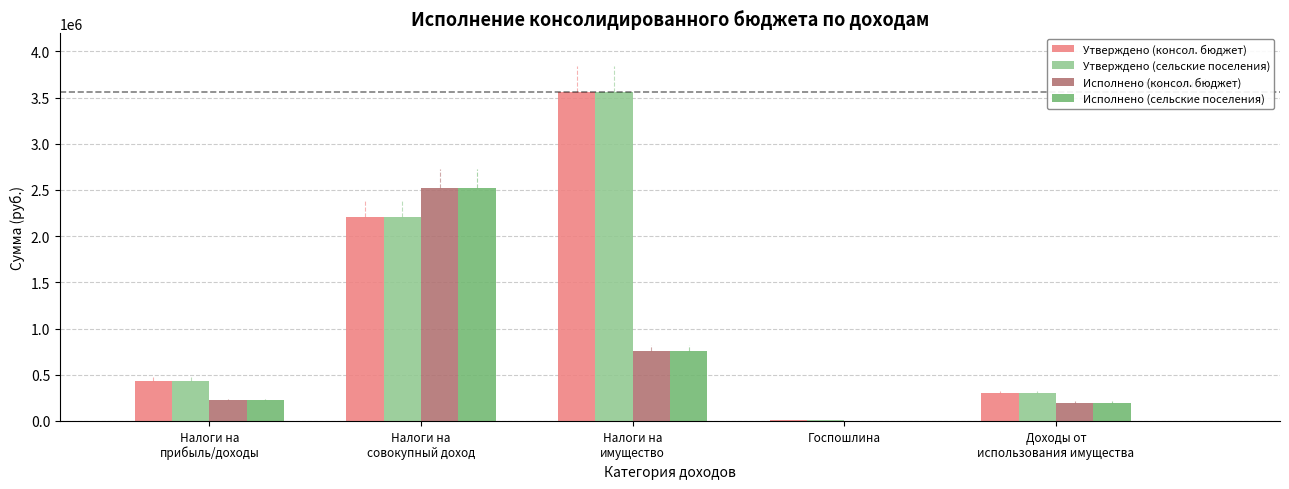

What is the difference between the Утверждено (сельские поселения) values at Налоги на
имущество and Доходы от
использования имущества?

3253400.0